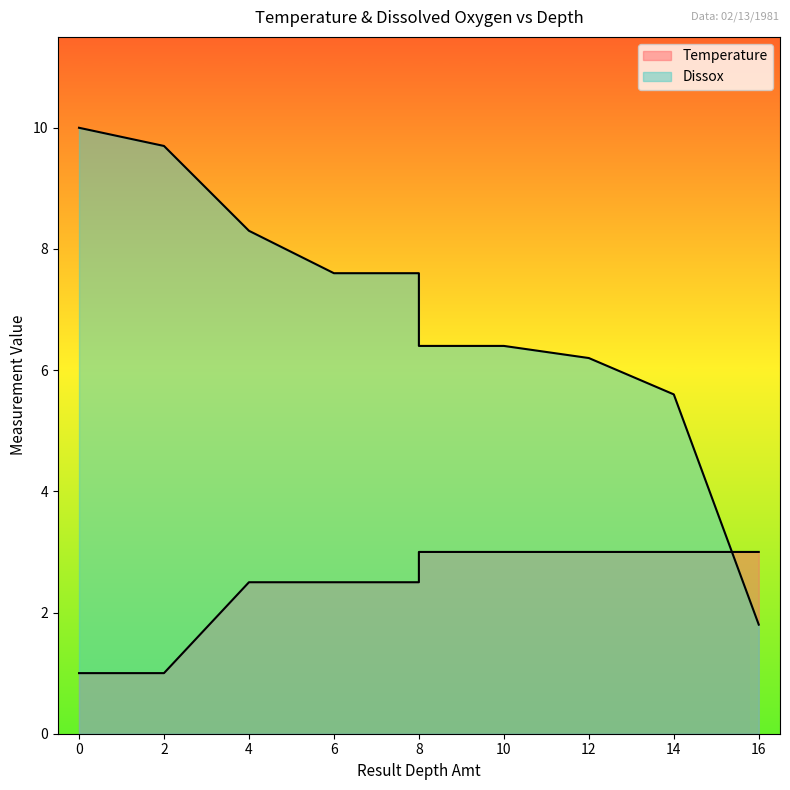

Is the value of Temperature at 0 greater than the value of Dissox at 8?

No